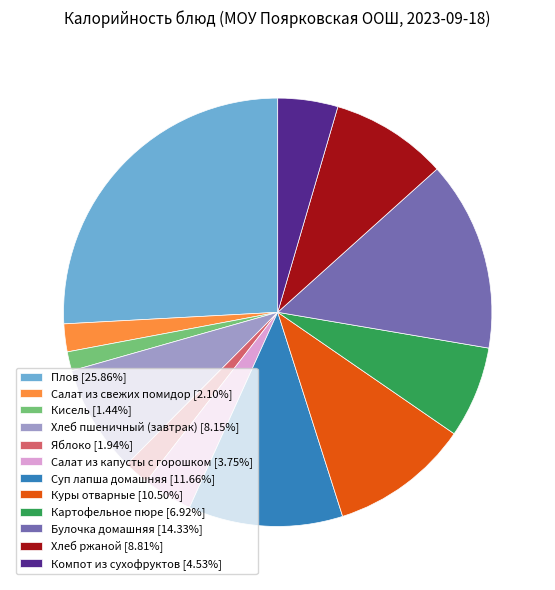

Does any single category account for the majority?

No